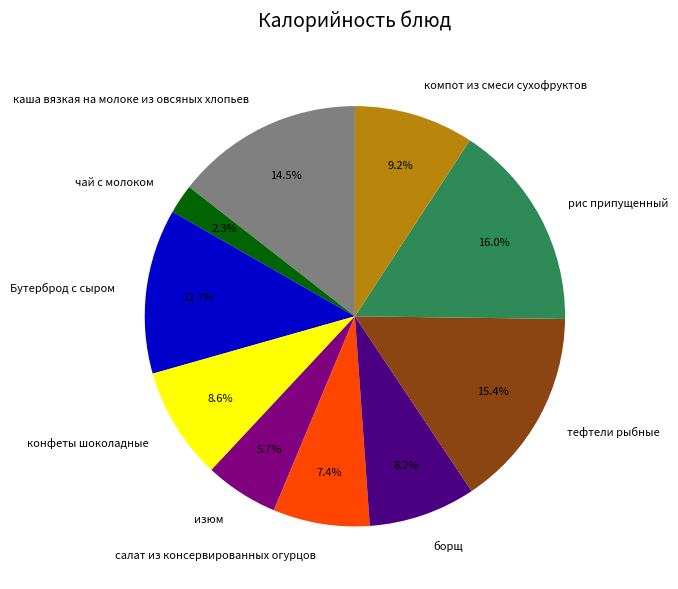

What percentage do салат из консервированных огурцов and Бутерброд с сыром together represent?

20.1%